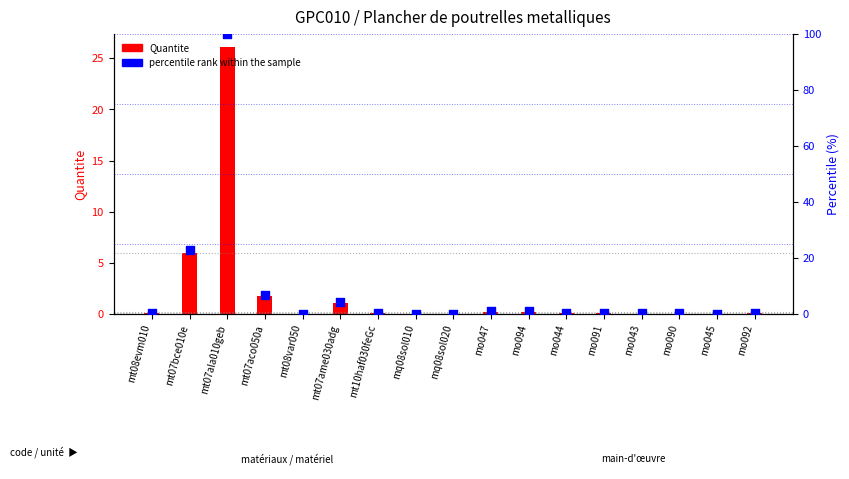

What are all the series names shown in the legend?

Quantite, percentile rank within the sample